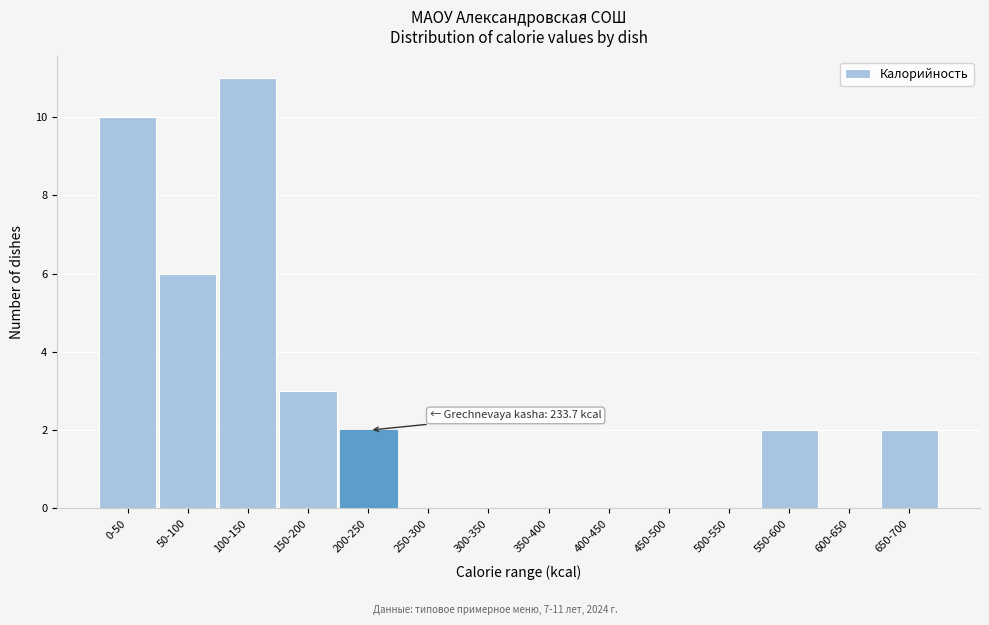

Reading left to right, transcribe all the data shown in this chart.

0-50=10	50-100=6	100-150=11	150-200=3	200-250=2	250-300=0	300-350=0	350-400=0	400-450=0	450-500=0	500-550=0	550-600=2	600-650=0	650-700=2